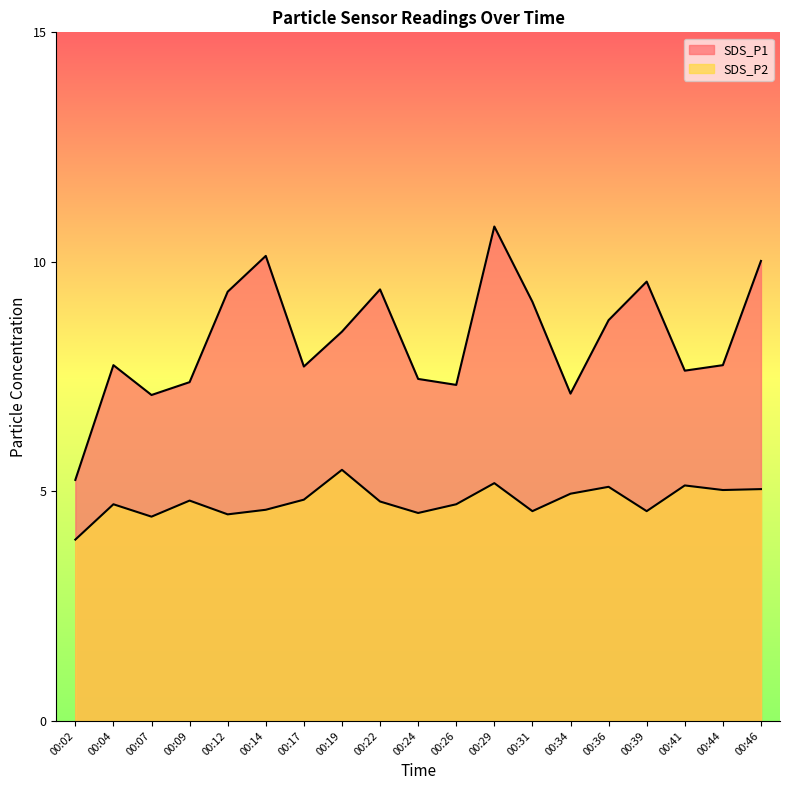

True or false: SDS_P2 and SDS_P1 cross at least once.

False